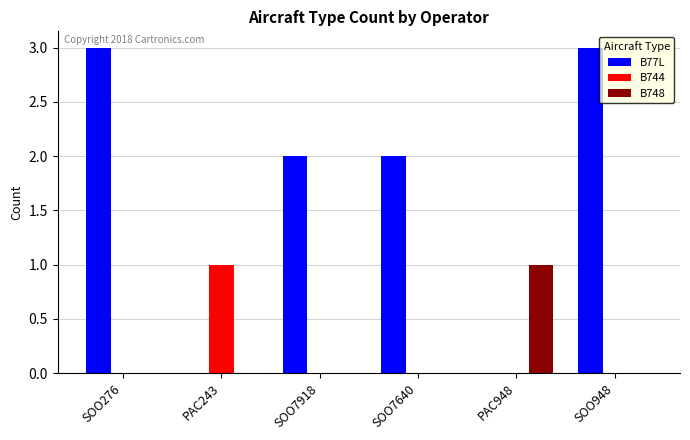

The B744 series shows 1 at SOO7918. True or false?

False